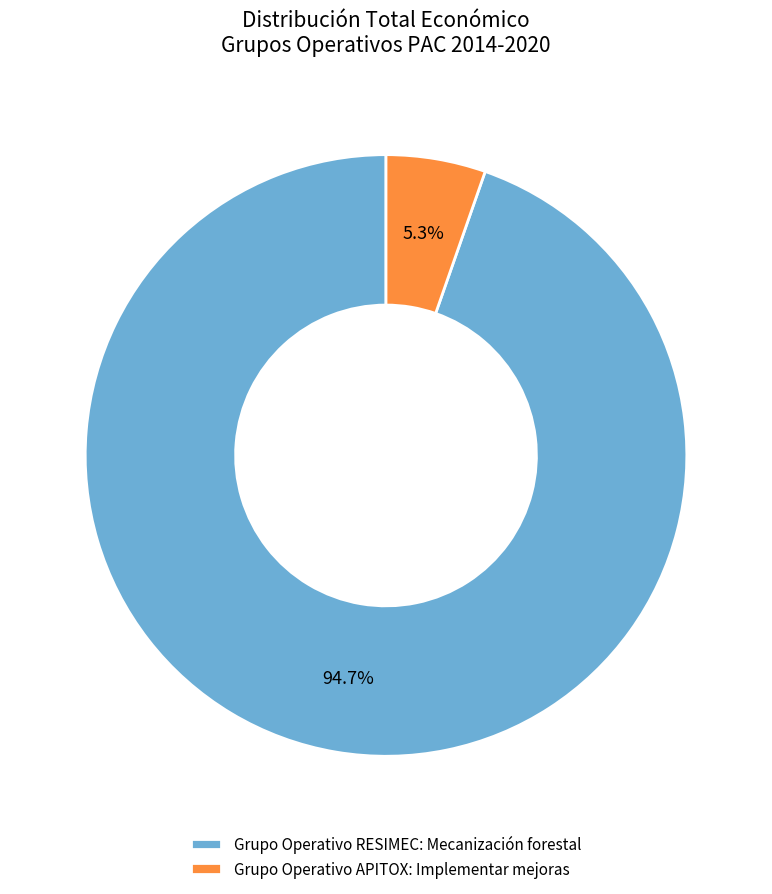

To the nearest percent, what is the difference between the Grupo Operativo RESIMEC: Mecanización forestal and Grupo Operativo APITOX: Implementar mejoras slice percentages?

89%